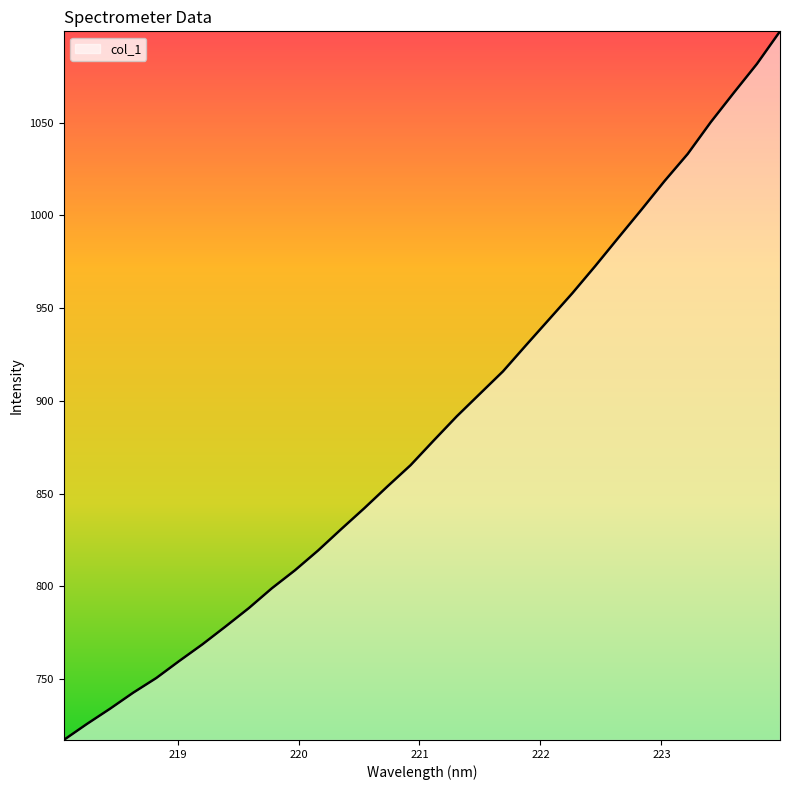

What is the greatest value displayed?

1099.3